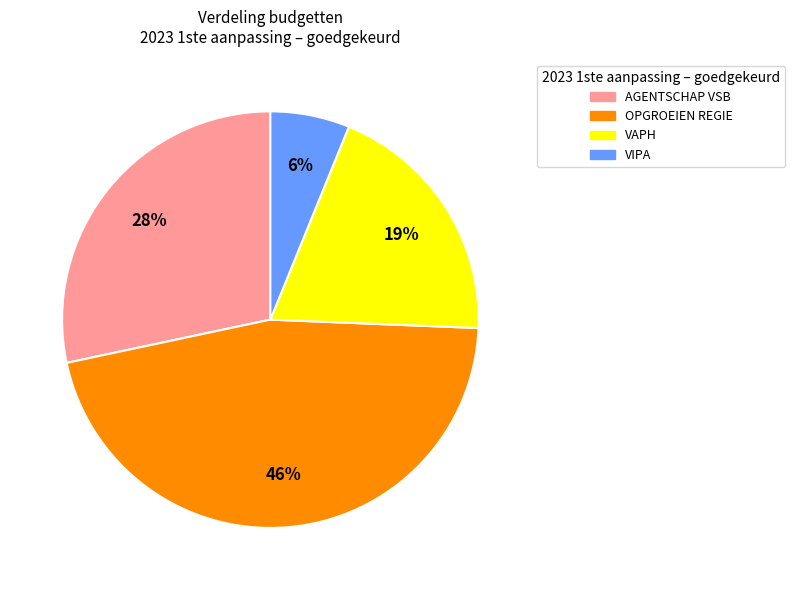

Is there any slice that represents more than half of the pie?

No